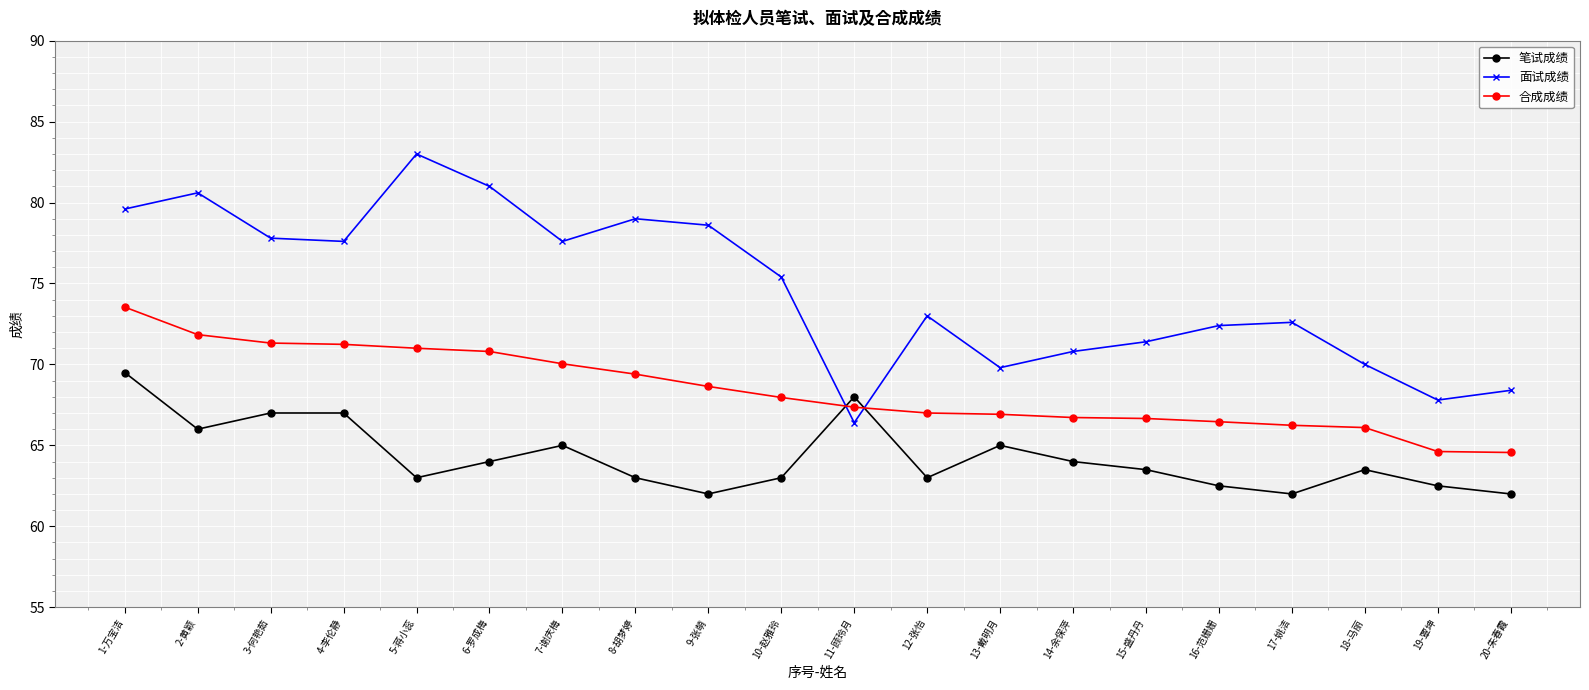

Which label corresponds to the largest value in the chart?

5-蒋小蕊